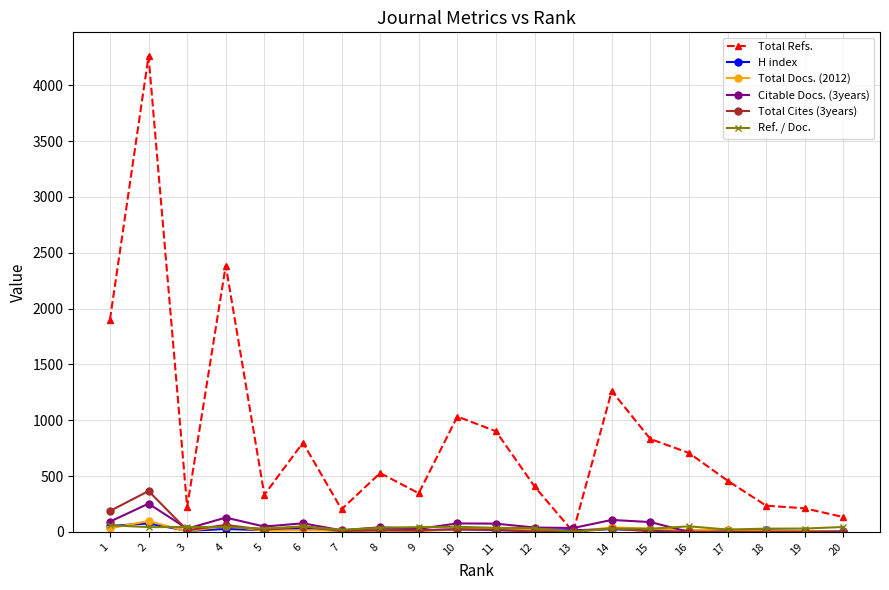

True or false: H index has more than 0 points higher than both neighbors.

True